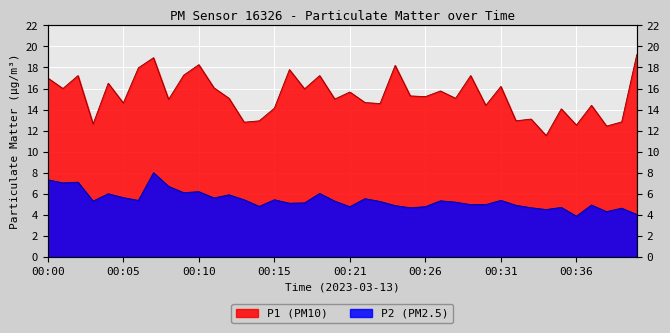

List the labels in order of P1 value, largest first.

00:40, 00:07, 00:10, 00:24, 00:06, 00:17, 00:09, 00:02, 00:19, 00:29, 00:00, 00:04, 00:31, 00:11, 00:01, 00:18, 00:27, 00:21, 00:25, 00:26, 00:12, 00:28, 00:20, 00:08, 00:22, 00:05, 00:23, 00:30, 00:37, 00:15, 00:35, 00:33, 00:14, 00:32, 00:39, 00:13, 00:03, 00:36, 00:38, 00:34